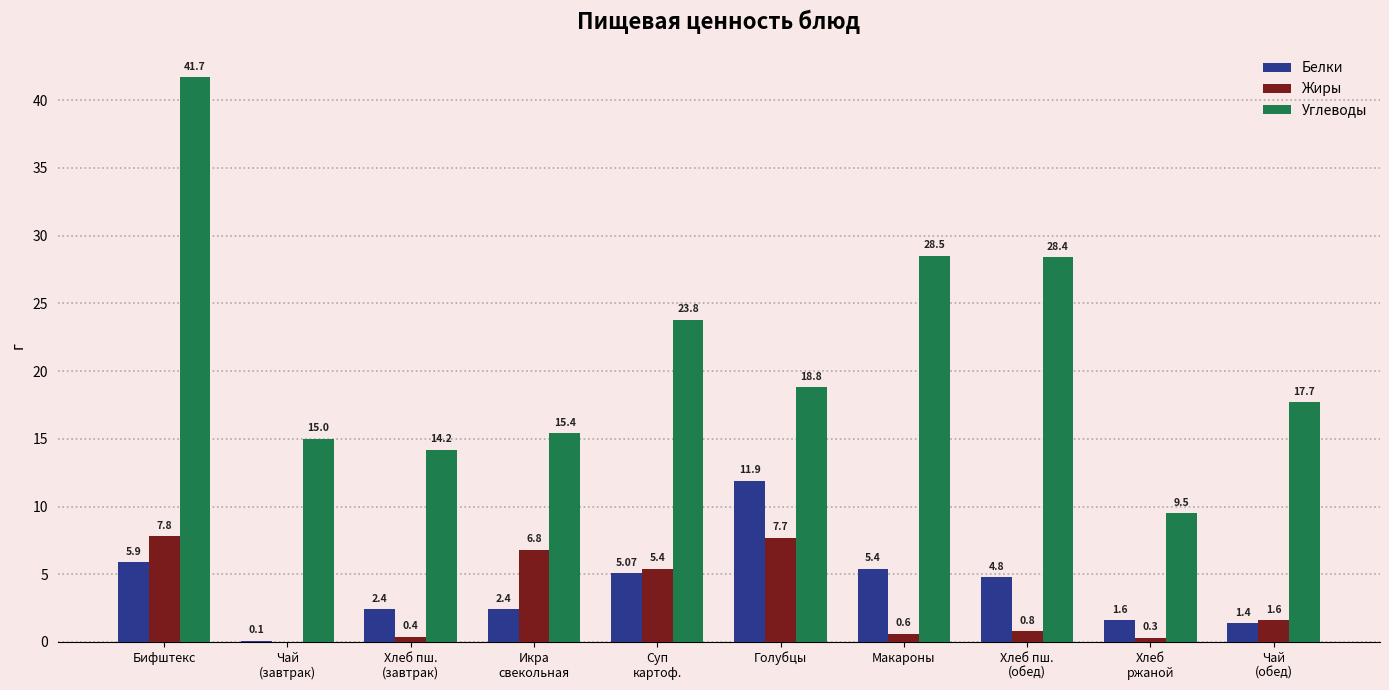

At which label does Жиры first exceed 1?

Бифштекс